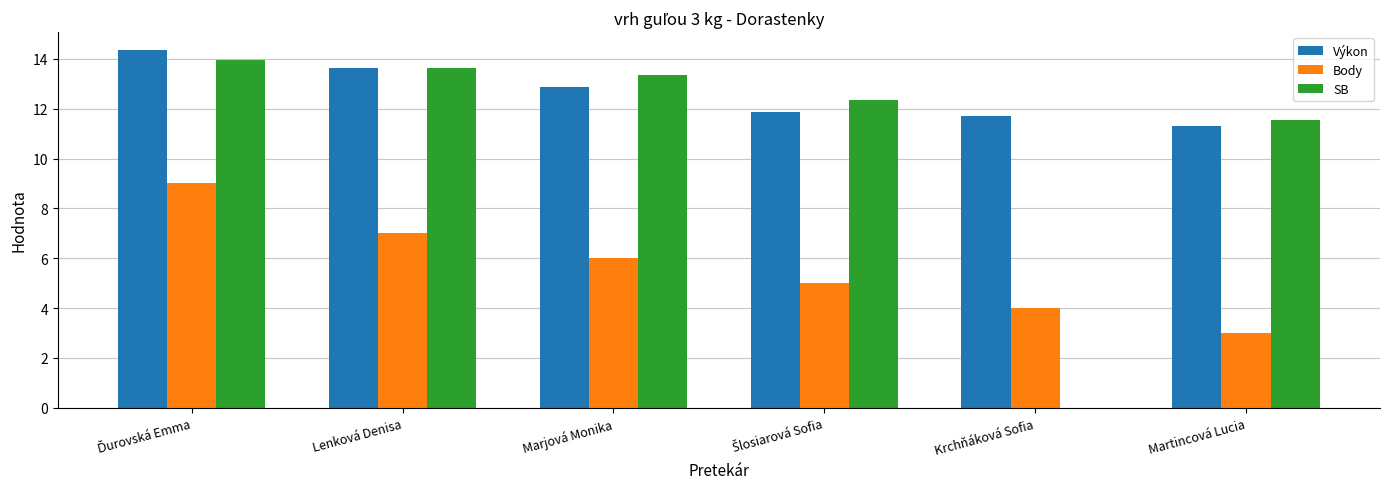

How many values in the SB series exceed 13?

3